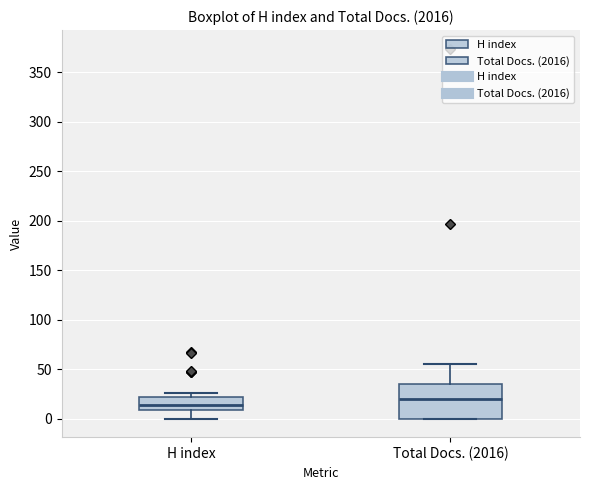

Which box has the highest median line?

Total Docs. (2016)